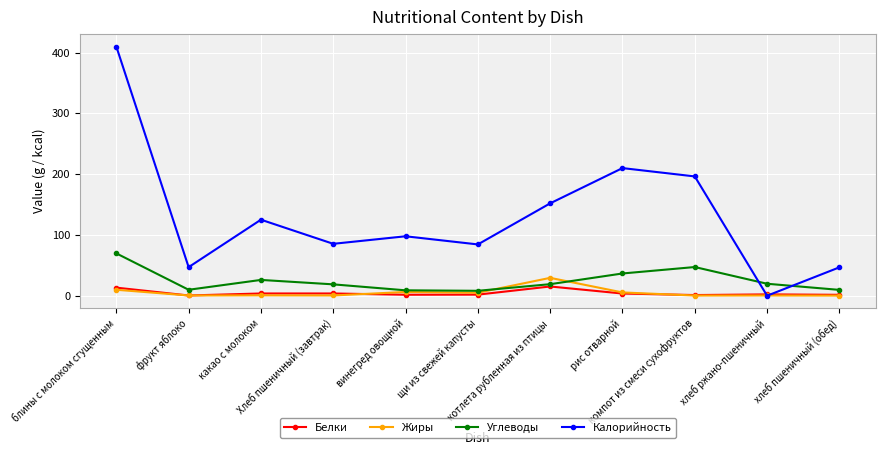

After their last crossing, which series has the higher values: Калорийность or Белки?

Калорийность